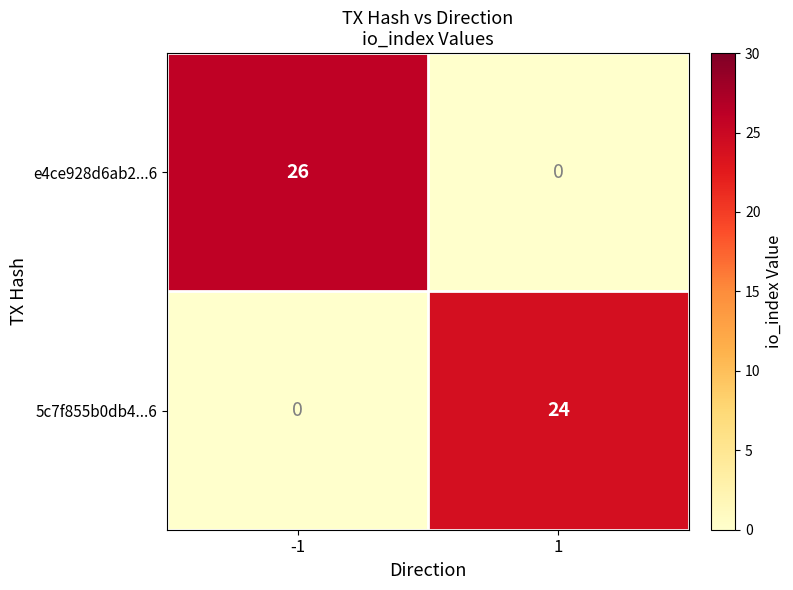

List the series in order of their peak value, lowest first.

5c7f855b0db4...6, e4ce928d6ab2...6